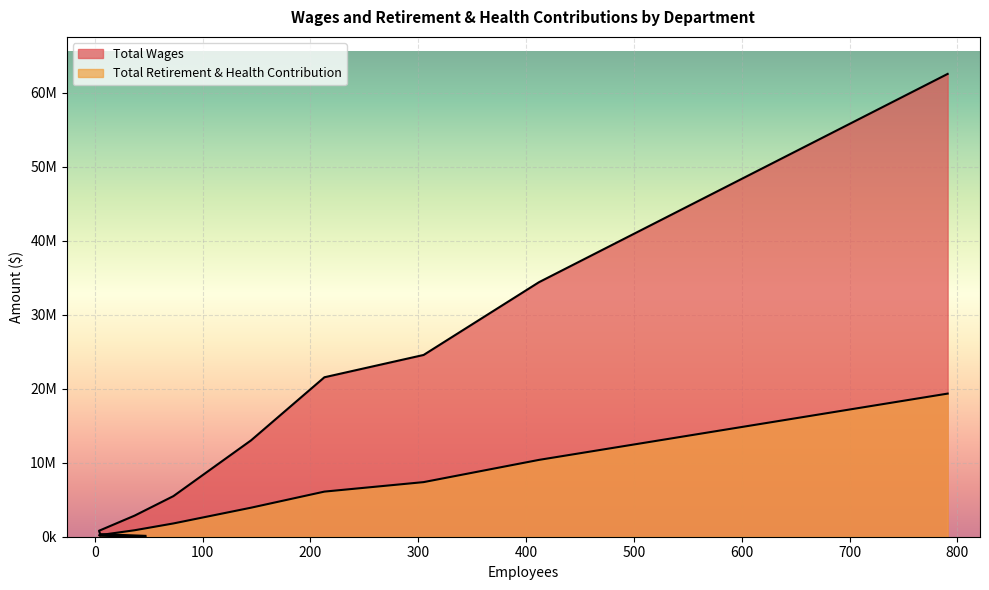

Between Chief Engineer Office and Technical Services, which series saw the biggest shift?

Total Wages